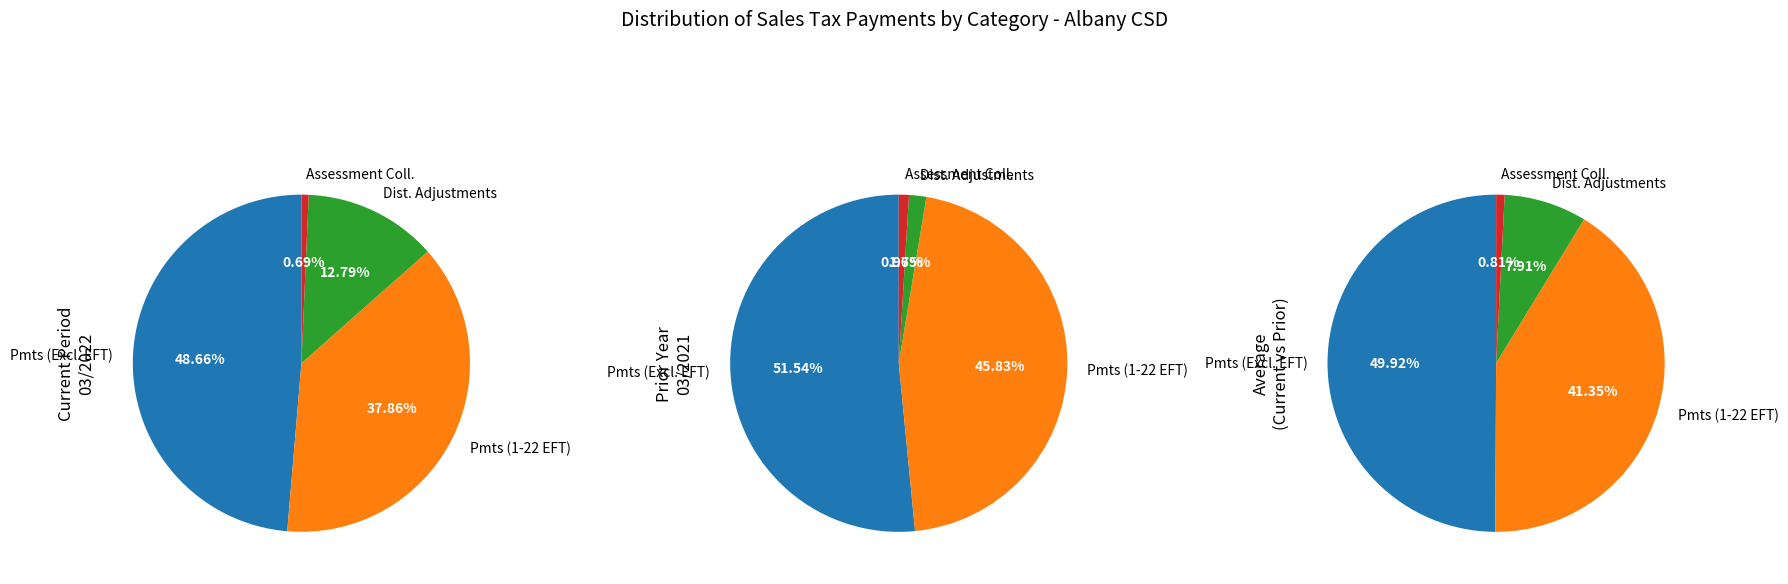

Which has a higher value, 20 or 9?

9